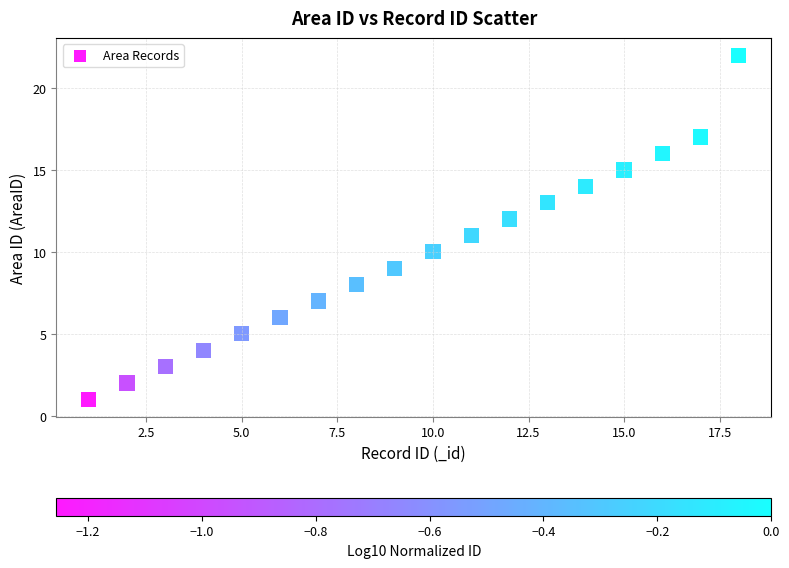

What is the range of Y values (max minus min)?

21